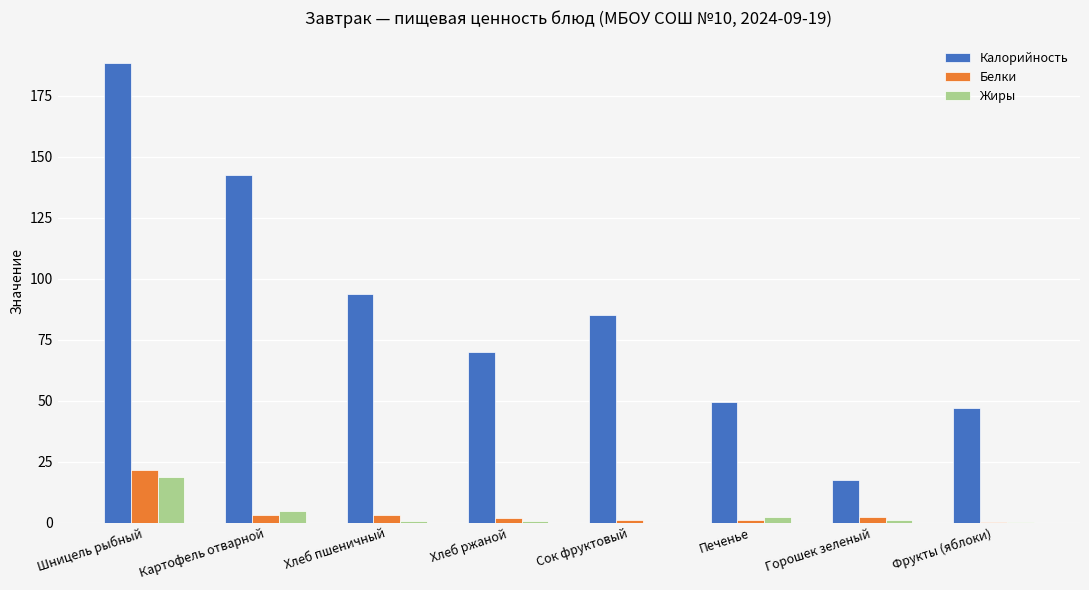

Is it true that Жиры equals 1.0 at Горошек зеленый?

True